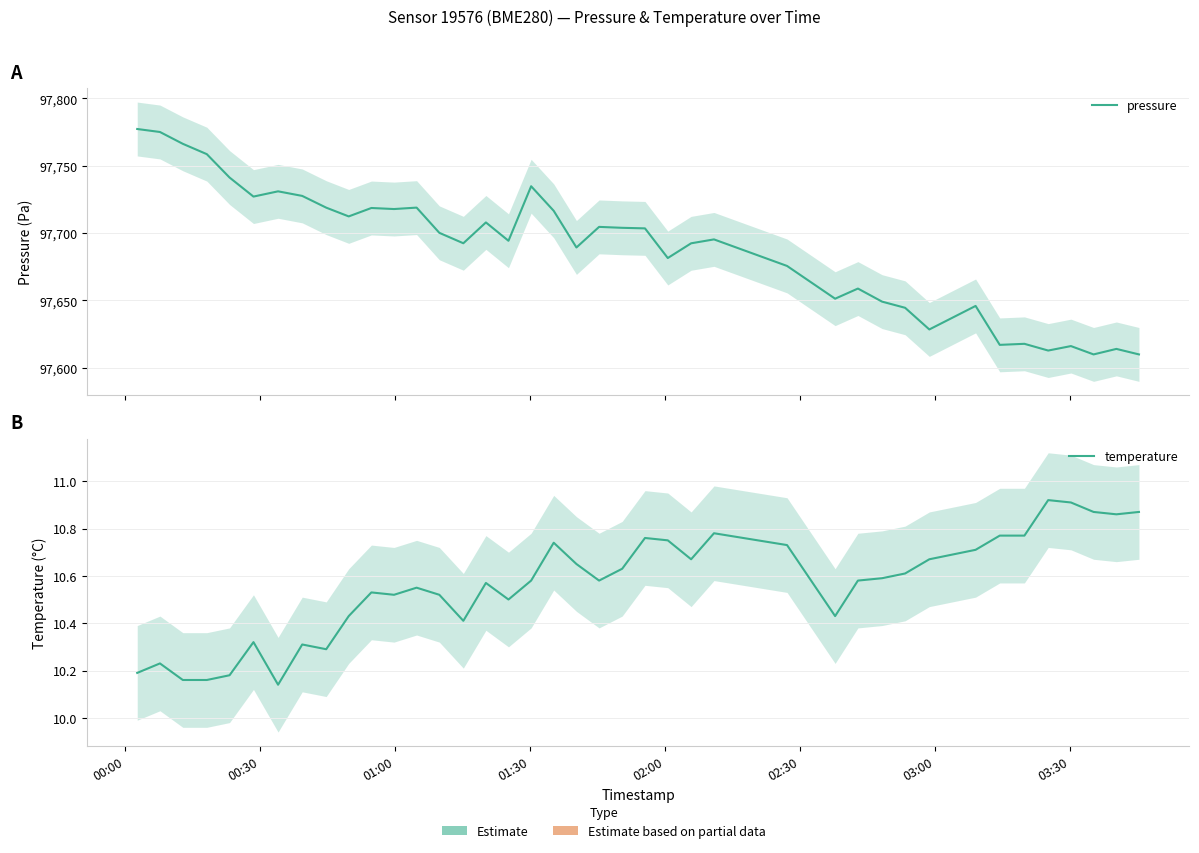

Which series has the largest range (max minus min)?

pressure